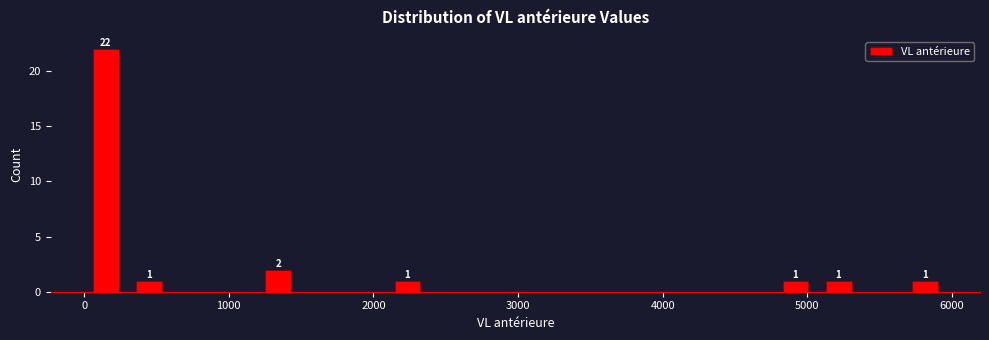

Read against the x-axis, roughly where is the centre of the tallest bar?

200